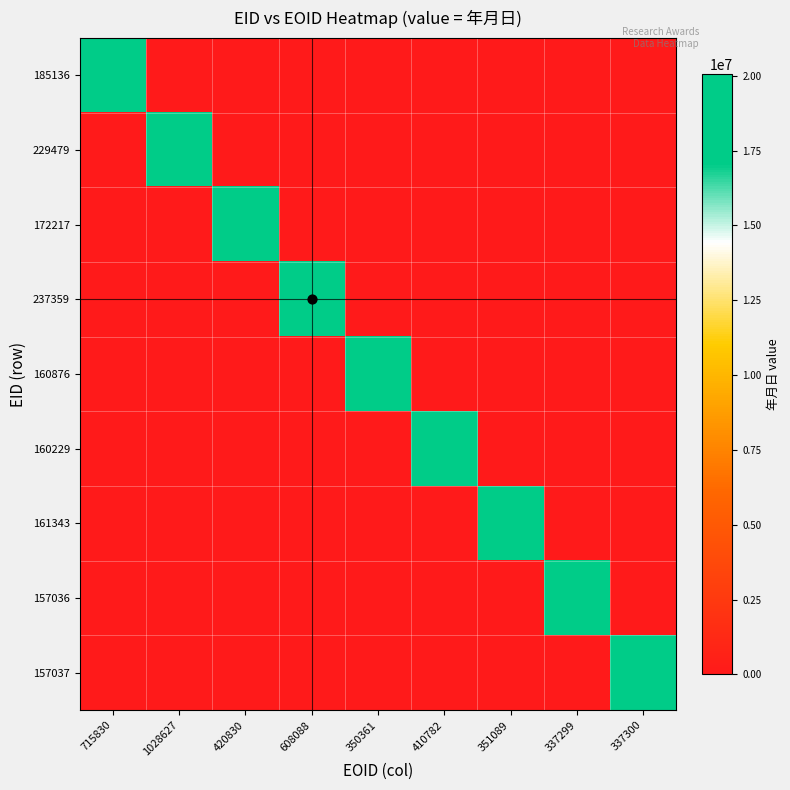

Reading right to left, list all the values displayed in this chart.

185136: 337300=0	337299=0	351089=0	410782=0	350361=0	608088=0	420830=0	1028627=0	715830=20060422
229479: 337300=0	337299=0	351089=0	410782=0	350361=0	608088=0	420830=0	1028627=20060500	715830=0
172217: 337300=0	337299=0	351089=0	410782=0	350361=0	608088=0	420830=20060923	1028627=0	715830=0
237359: 337300=0	337299=0	351089=0	410782=0	350361=0	608088=20061103	420830=0	1028627=0	715830=0
160876: 337300=0	337299=0	351089=0	410782=0	350361=20061222	608088=0	420830=0	1028627=0	715830=0
160229: 337300=0	337299=0	351089=0	410782=20070116	350361=0	608088=0	420830=0	1028627=0	715830=0
161343: 337300=0	337299=0	351089=20070200	410782=0	350361=0	608088=0	420830=0	1028627=0	715830=0
157036: 337300=0	337299=20070302	351089=0	410782=0	350361=0	608088=0	420830=0	1028627=0	715830=0
157037: 337300=20070302	337299=0	351089=0	410782=0	350361=0	608088=0	420830=0	1028627=0	715830=0